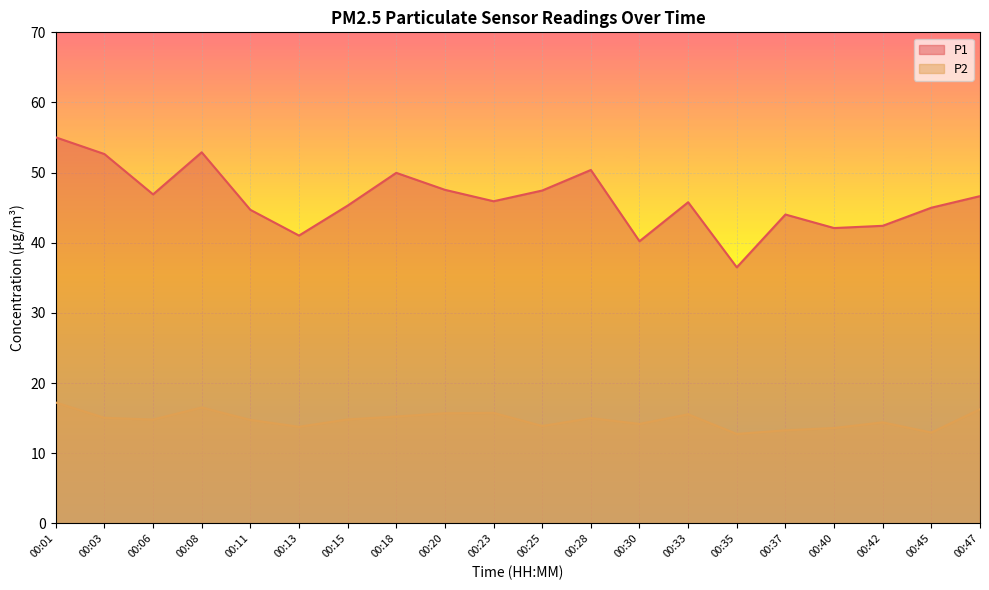

What is the sum of all P2 values?

295.5